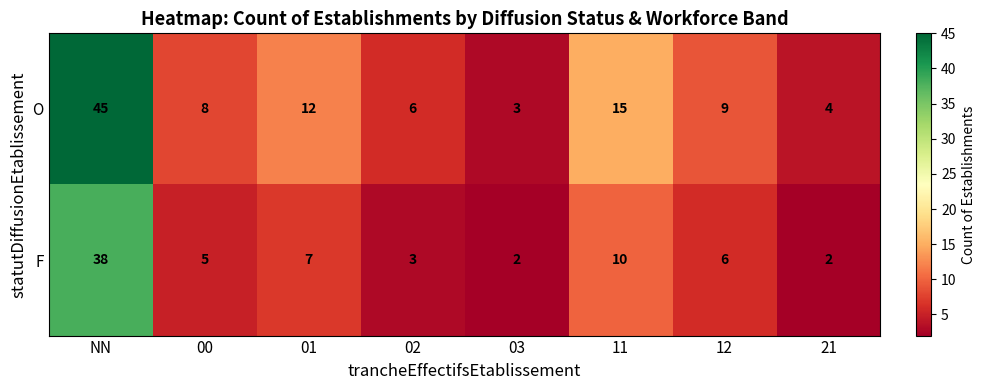

Rank the series at 21 from highest to lowest value.

O, F